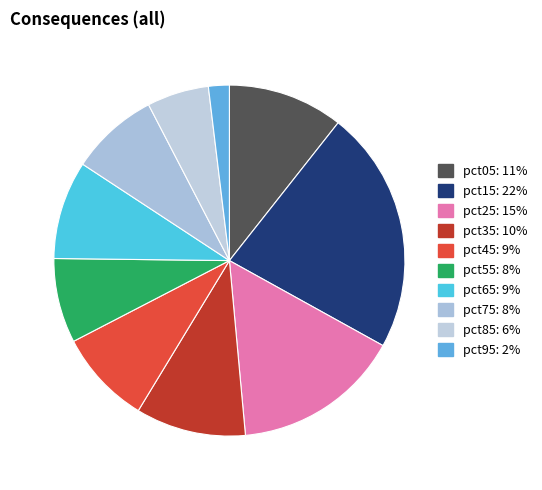

To the nearest percent, what is the difference between the largest and smallest slice percentages?

20%